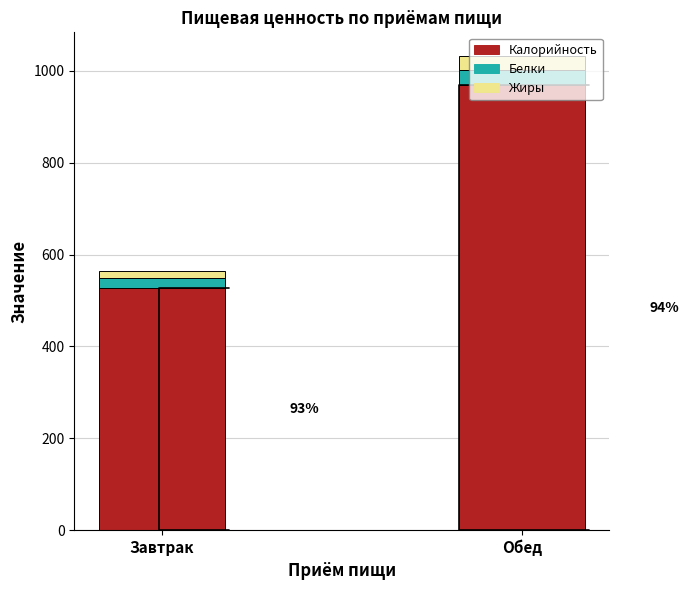

What is the difference between the maximum and minimum values in the Калорийность series?

440